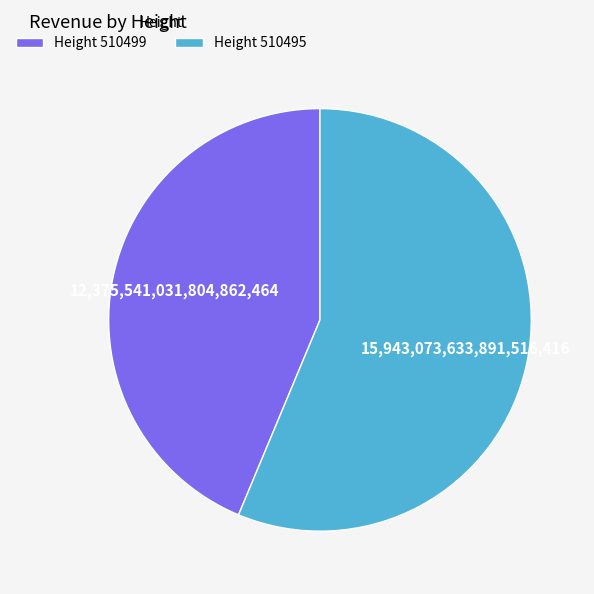

Rank the categories by value from highest to lowest.

Height 510495, Height 510499